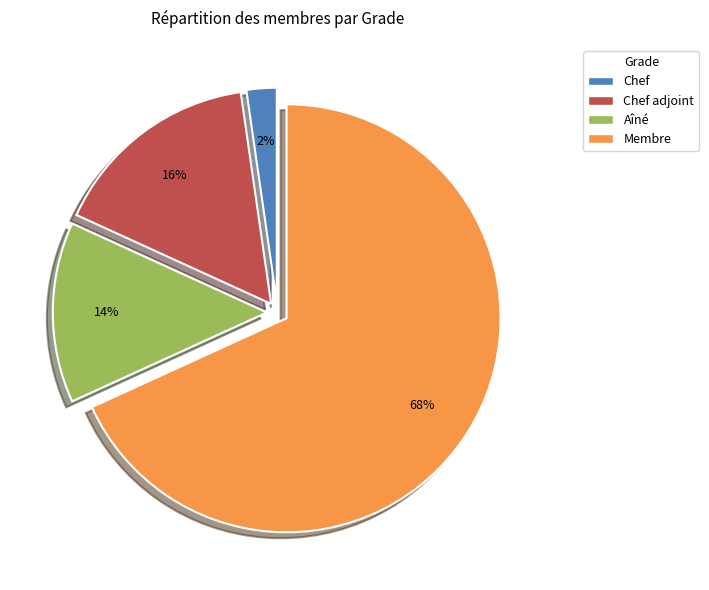

To the nearest percent, what is the average slice percentage?

25%